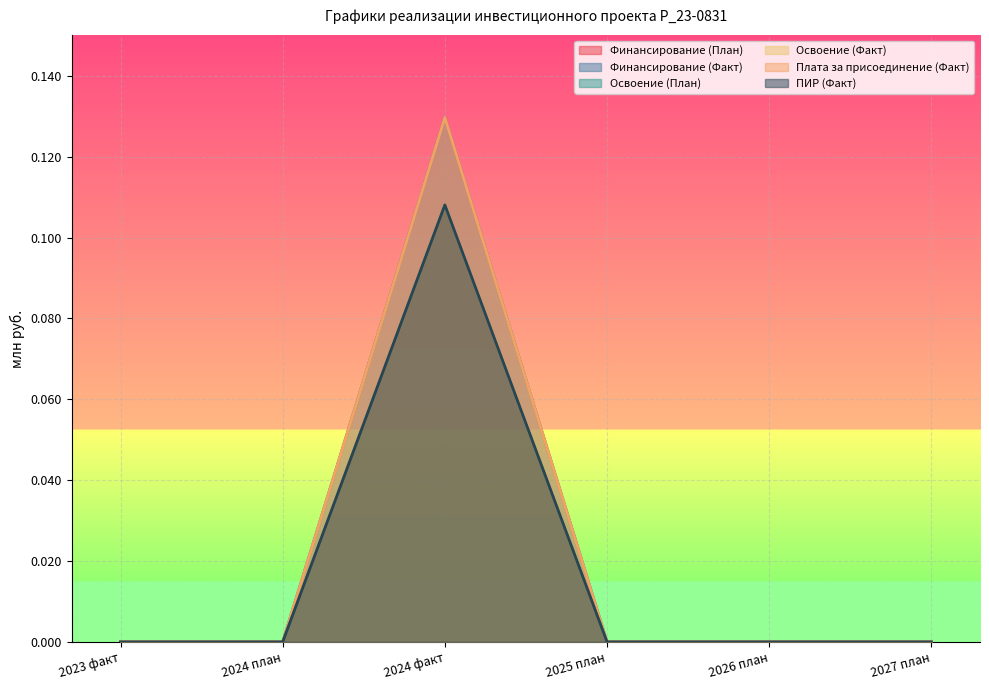

What is the highest value of the Освоение (Факт) series?

0.1